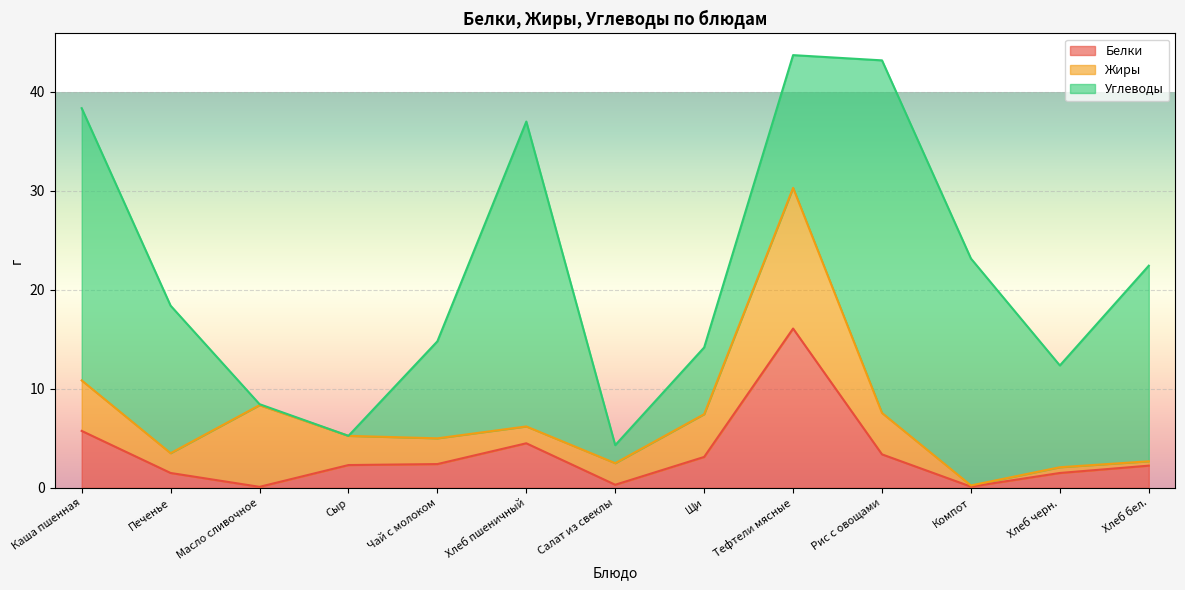

Reading left to right, extract all data points from this chart.

Белки: Каша пшенная=5.8	Печенье=1.5	Масло сливочное=0.1	Сыр=2.3	Чай с молоком=2.4	Хлеб пшеничный=4.5	Салат из свеклы=0.3	Щи=3.1	Тефтели мясные=16.1	Рис с овощами=3.4	Компот=0.1	Хлеб черн.=1.5	Хлеб бел.=2.2
Жиры: Каша пшенная=5.1	Печенье=2.0	Масло сливочное=8.2	Сыр=3.0	Чай с молоком=2.6	Хлеб пшеничный=1.7	Салат из свеклы=2.2	Щи=4.3	Тефтели мясные=14.2	Рис с овощами=4.2	Компот=0.1	Хлеб черн.=0.6	Хлеб бел.=0.4
Углеводы: Каша пшенная=27.5	Печенье=14.9	Масло сливочное=0.1	Сыр=0.0	Чай с молоком=9.8	Хлеб пшеничный=30.8	Салат из свеклы=1.8	Щи=6.7	Тефтели мясные=13.4	Рис с овощами=35.6	Компот=22.9	Хлеб черн.=10.3	Хлеб бел.=19.8